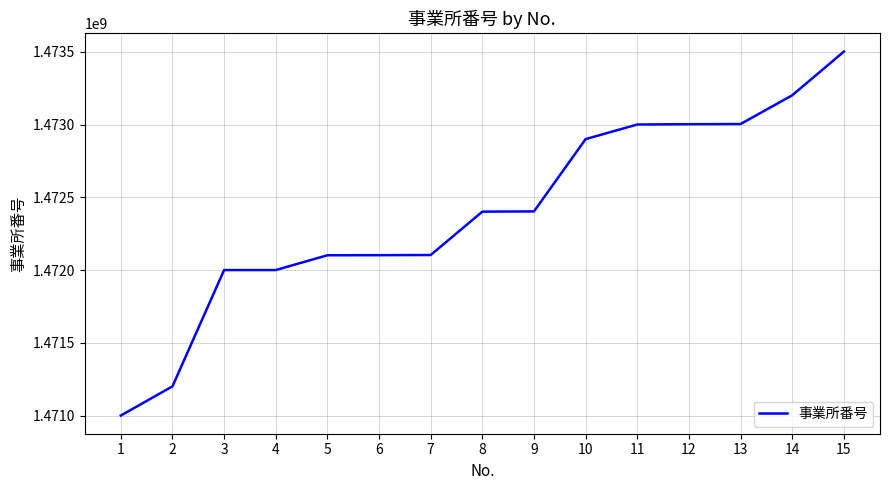

What is the difference between the values at 9 and 5?

301380